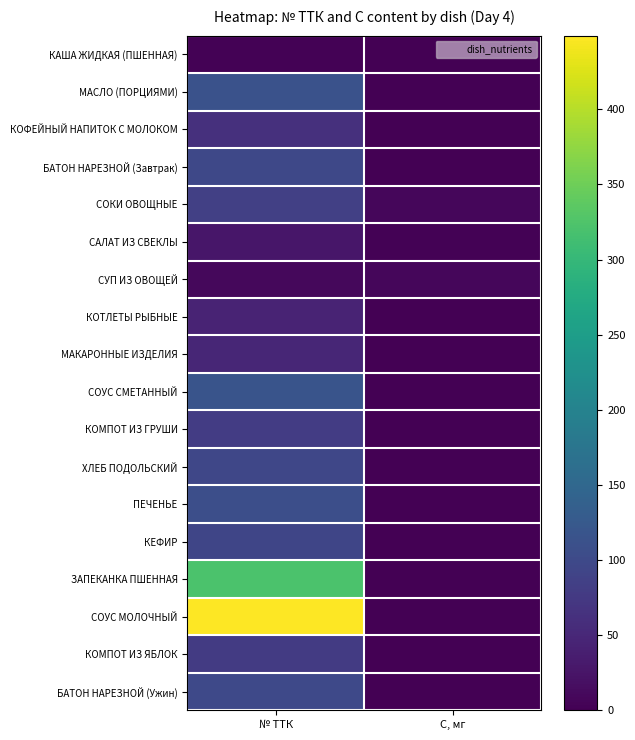

Reading left to right, list all the values displayed in this chart.

КАША ЖИДКАЯ (ПШЕННАЯ): № ТТК=3.0	С, мг=0.5
МАСЛО (ПОРЦИЯМИ): № ТТК=113.0	С, мг=0.0
КОФЕЙНЫЙ НАПИТОК С МОЛОКОМ: № ТТК=63.0	С, мг=0.4
БАТОН НАРЕЗНОЙ (Завтрак): № ТТК=97.0	С, мг=0.0
СОКИ ОВОЩНЫЕ: № ТТК=85.0	С, мг=7.2
САЛАТ ИЗ СВЕКЛЫ: № ТТК=27.0	С, мг=2.7
СУП ИЗ ОВОЩЕЙ: № ТТК=10.0	С, мг=8.6
КОТЛЕТЫ РЫБНЫЕ: № ТТК=44.0	С, мг=0.6
МАКАРОННЫЕ ИЗДЕЛИЯ: № ТТК=49.0	С, мг=0.0
СОУС СМЕТАННЫЙ: № ТТК=117.0	С, мг=0.2
КОМПОТ ИЗ ГРУШИ: № ТТК=80.0	С, мг=0.6
ХЛЕБ ПОДОЛЬСКИЙ: № ТТК=96.0	С, мг=0.0
ПЕЧЕНЬЕ: № ТТК=107.0	С, мг=0.0
КЕФИР: № ТТК=93.0	С, мг=0.6
ЗАПЕКАНКА ПШЕННАЯ: № ТТК=321.0	С, мг=0.8
СОУС МОЛОЧНЫЙ: № ТТК=449.0	С, мг=0.0
КОМПОТ ИЗ ЯБЛОК: № ТТК=78.0	С, мг=0.0
БАТОН НАРЕЗНОЙ (Ужин): № ТТК=99.0	С, мг=0.0